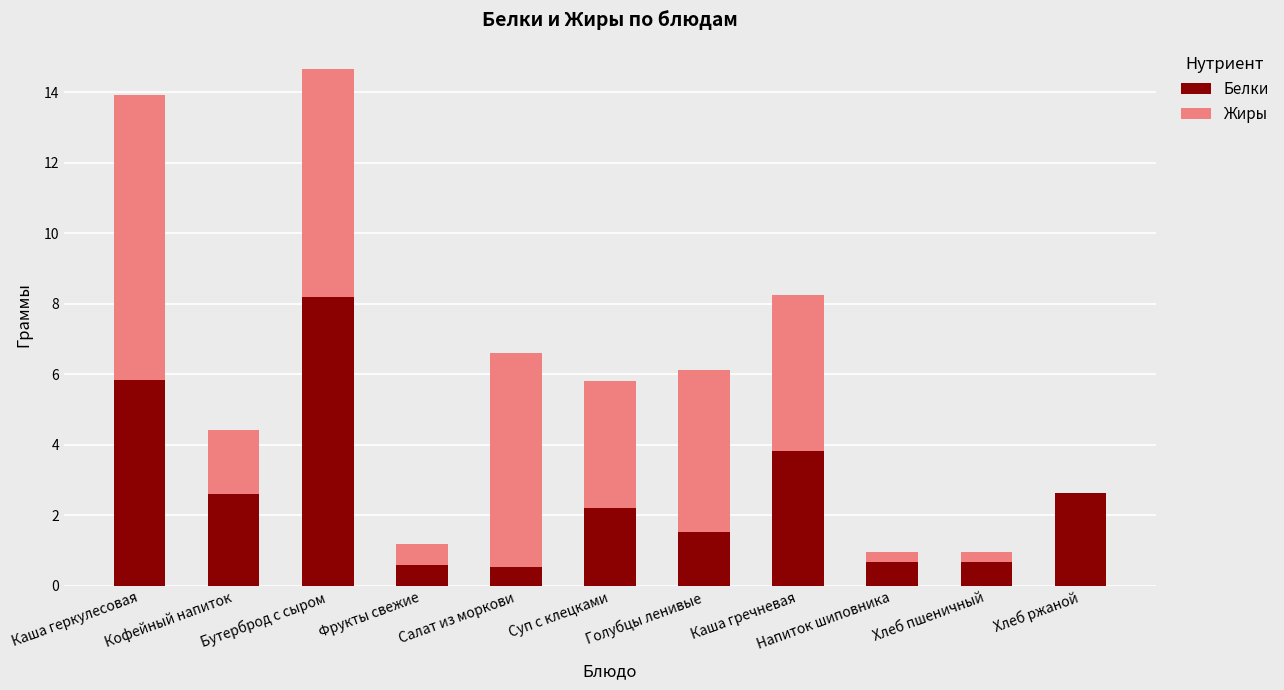

What is the sum of all Белки values?

29.4